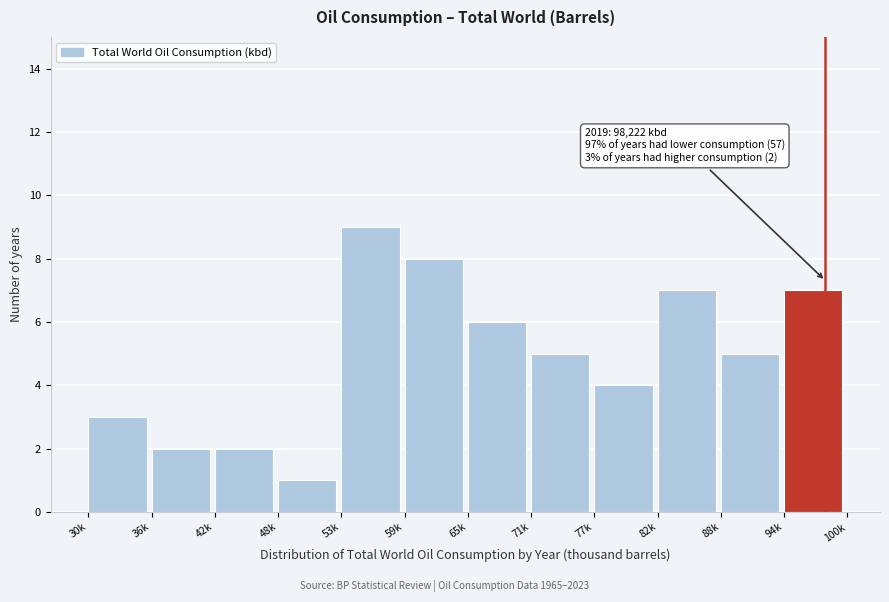

Reading left to right, extract all data points from this chart.

3	2	2	1	9	8	6	5	4	7	5	7